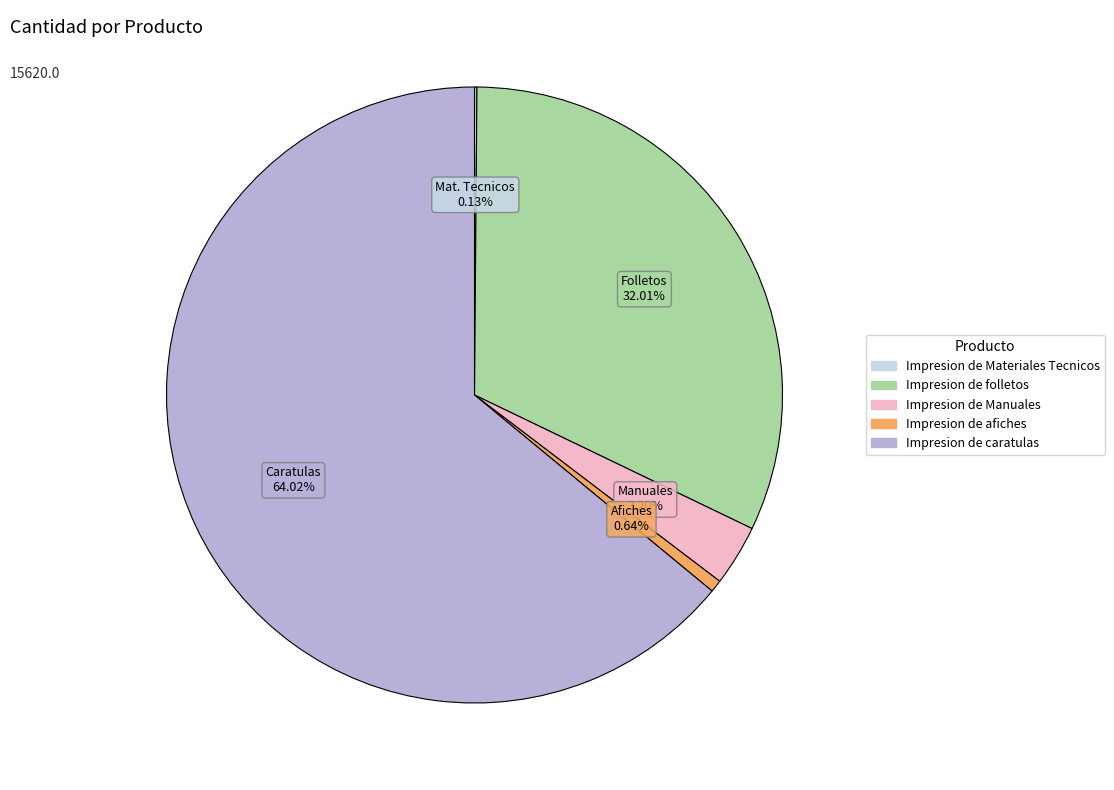

Is it true that Impresion de folletos is 47% of the pie?

False